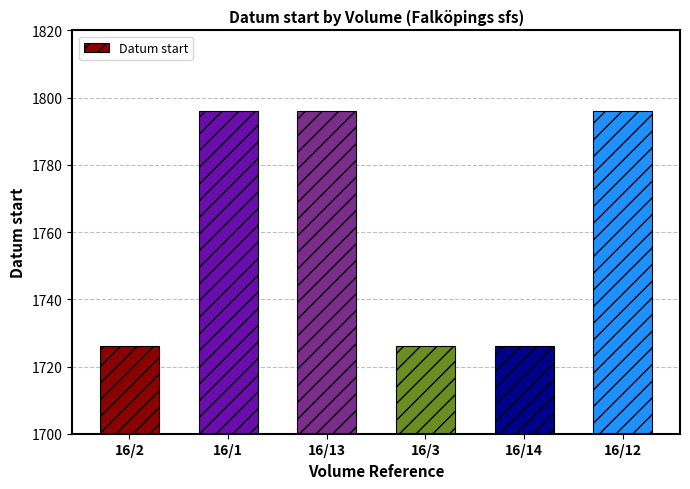

What is the label of the 5th bar from the left?

16/14